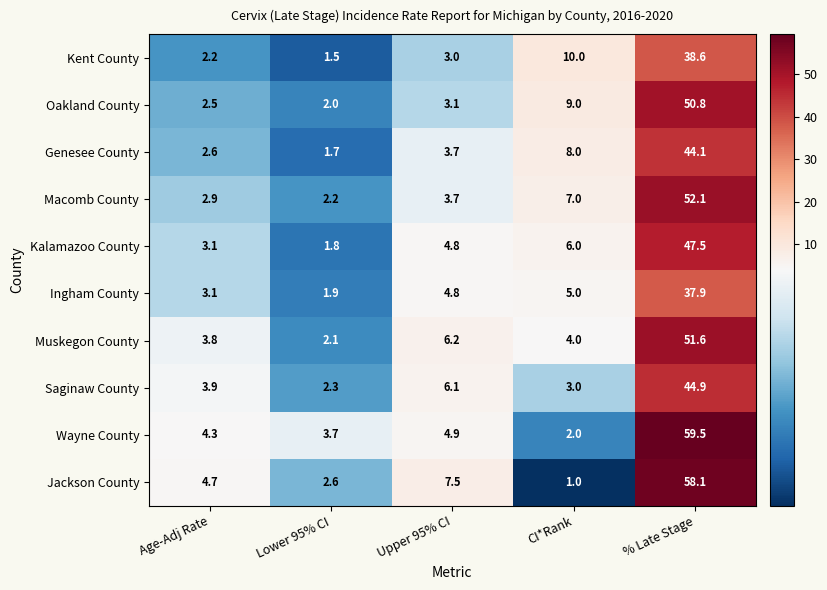

Rank the series by their maximum value, from lowest to highest.

Ingham County, Kent County, Genesee County, Saginaw County, Kalamazoo County, Oakland County, Muskegon County, Macomb County, Jackson County, Wayne County